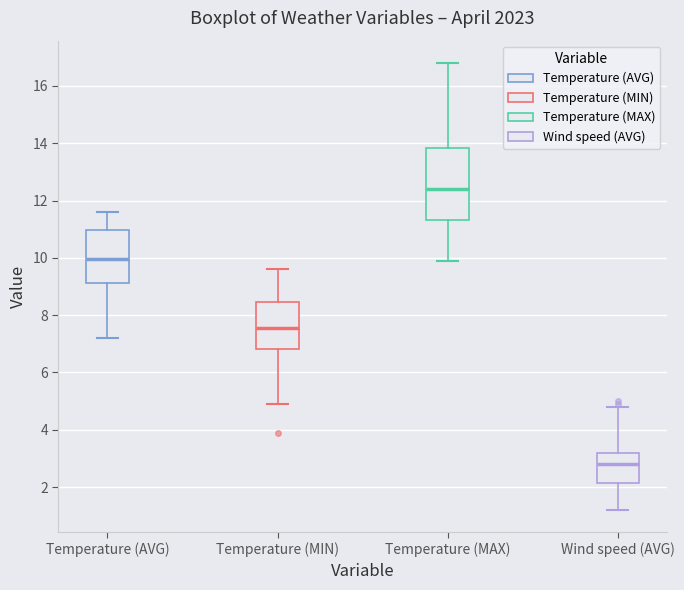

Which box is the tallest, from its lower edge to its upper edge?

Temperature (MAX)